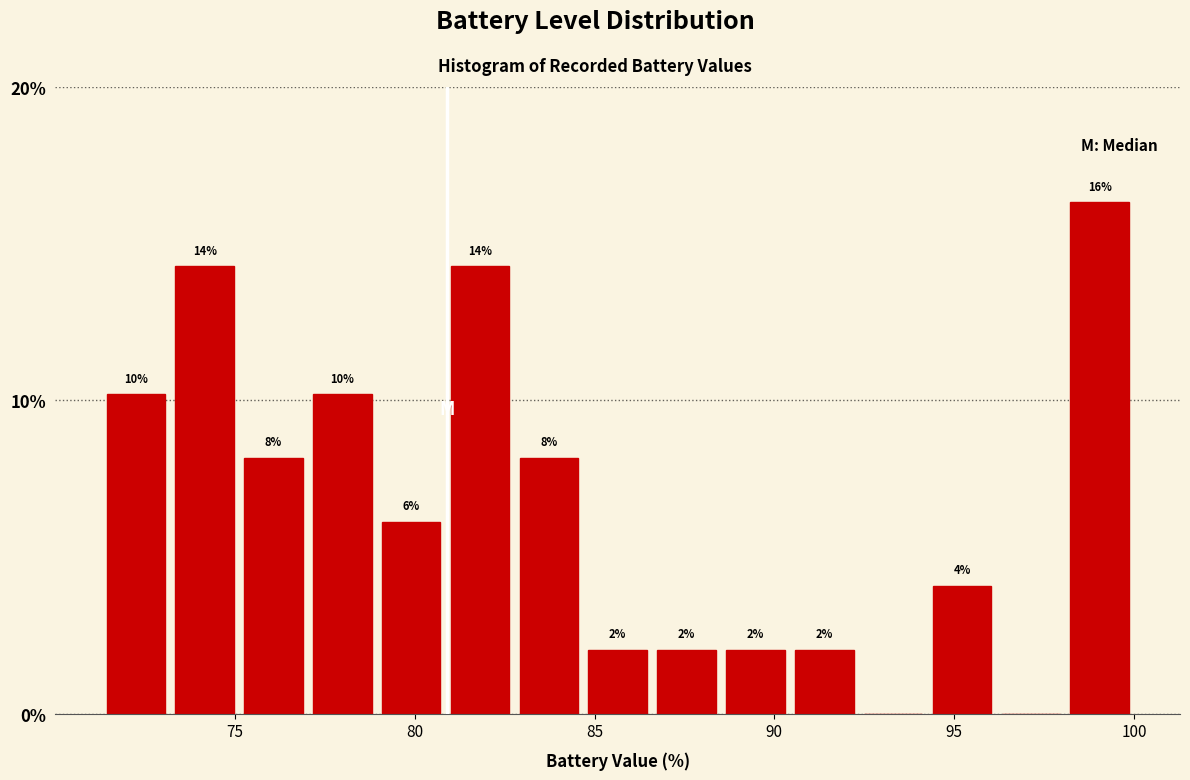

Around what value on the x-axis is the tallest bar? Give the approximate position of its centre, as read against the axis.

99.0